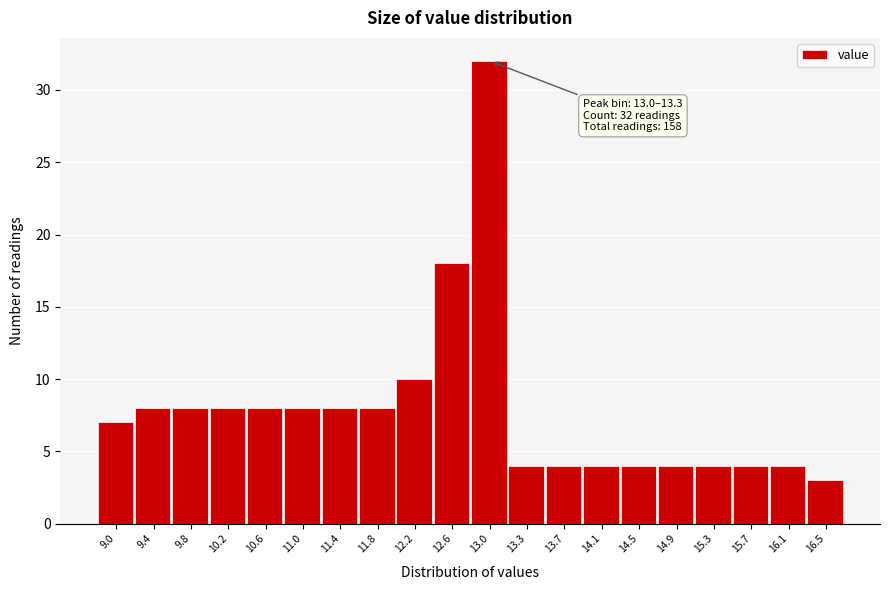

Reading left to right, what are all the values shown in this chart?

9.0=7	9.4=8	9.8=8	10.2=8	10.6=8	11.0=8	11.4=8	11.8=8	12.2=10	12.6=18	13.0=32	13.3=4	13.7=4	14.1=4	14.5=4	14.9=4	15.3=4	15.7=4	16.1=4	16.5=3